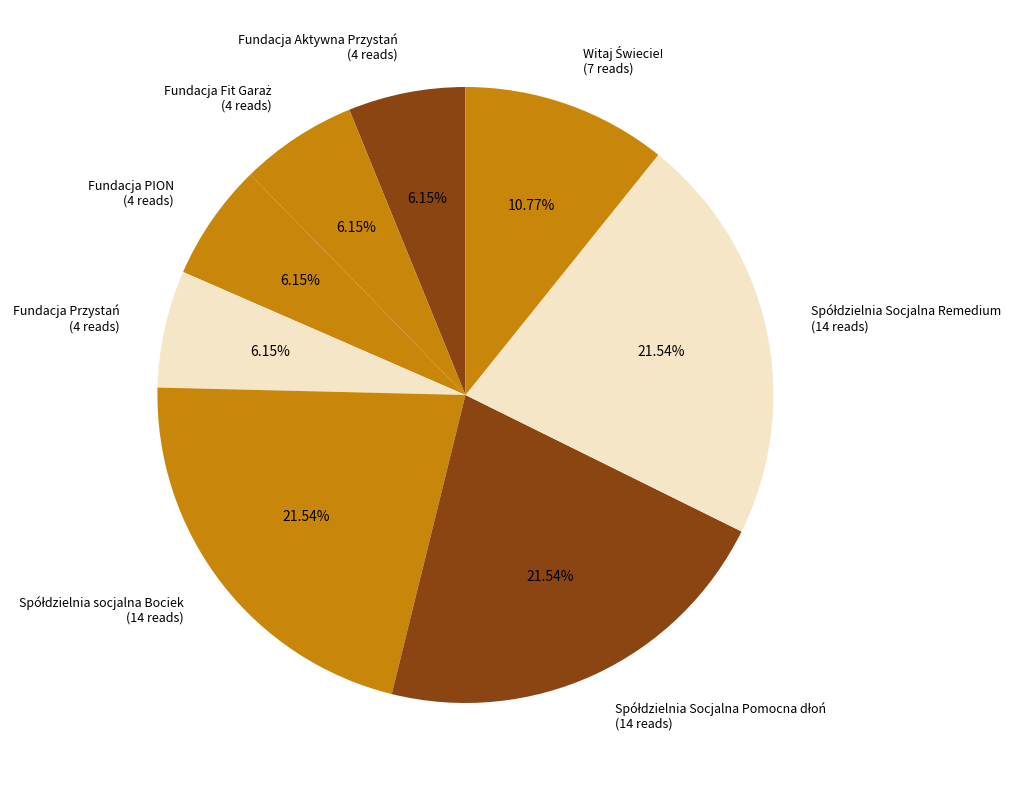

Approximately how many times larger is the value at Fundacja Aktywna Przystań (4 reads) compared to Fundacja PION (4 reads)?

1.0